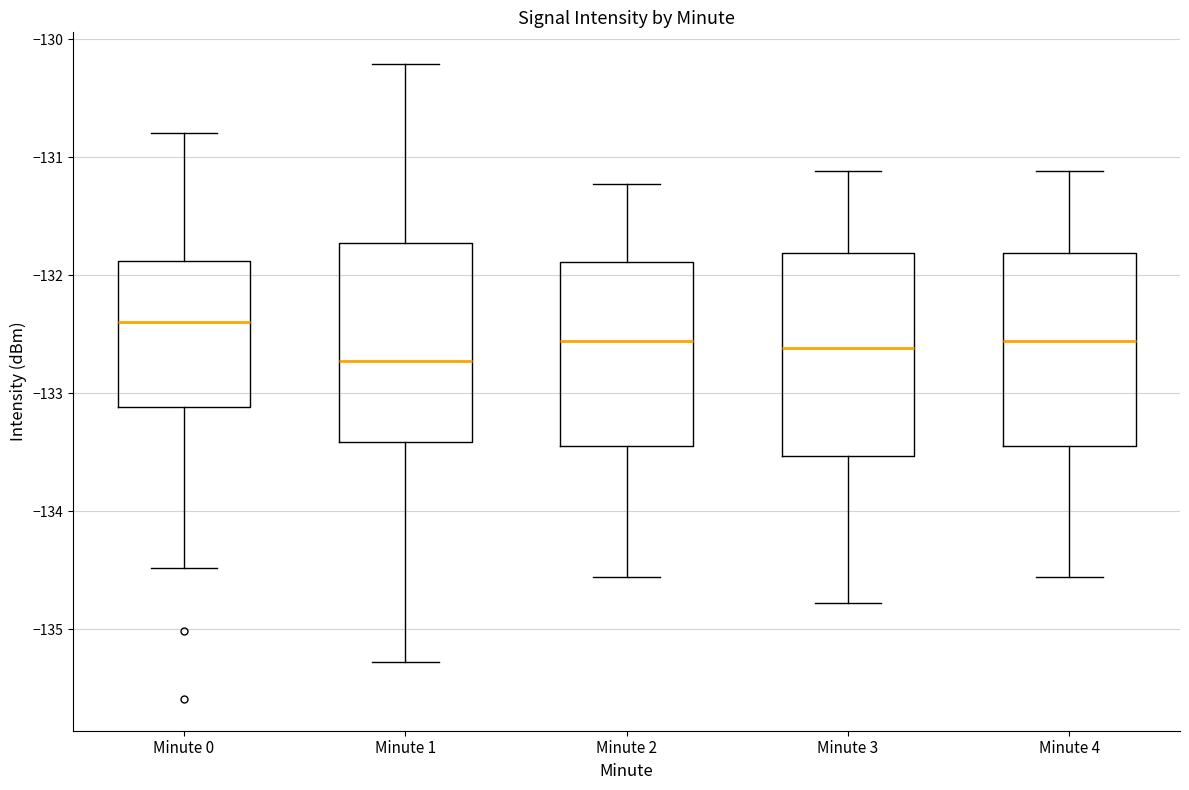

Where is the upper edge of the box for Minute 2 on the y-axis? The values are not printed on the chart, so give them approximately, as read against the axis.

-131.9